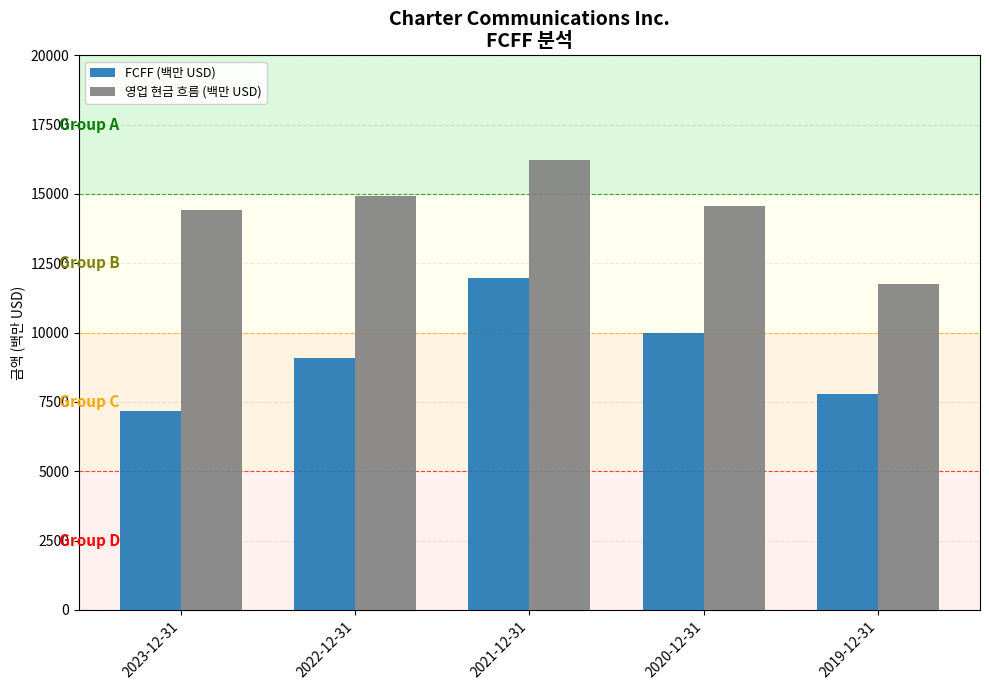

Between 2023-12-31 and 2020-12-31, which series saw the biggest shift?

FCFF (백만 USD)